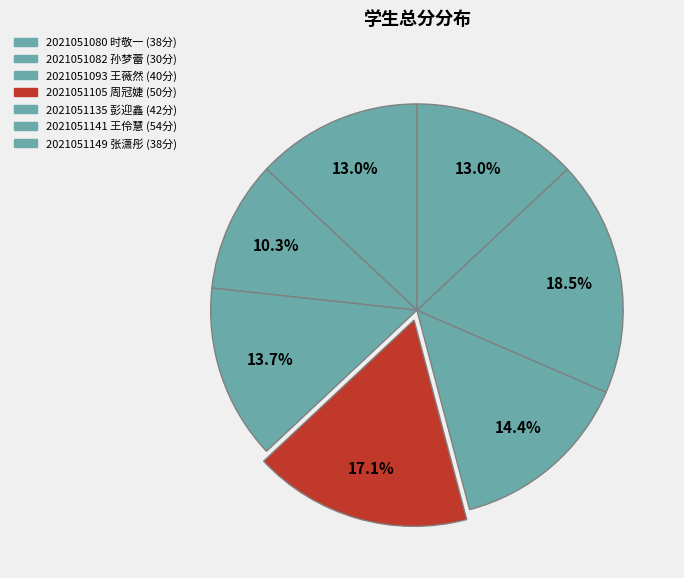

Is there a majority slice in this chart?

No